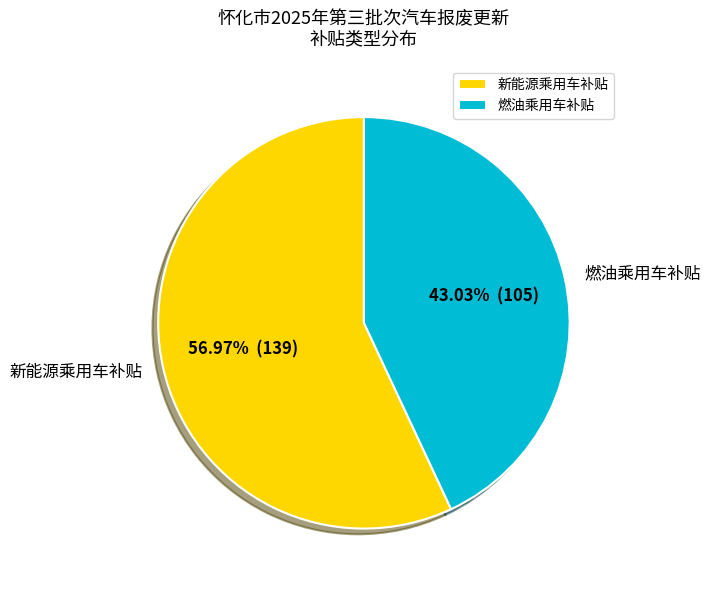

Is the sum of 燃油乘用车补贴 and 新能源乘用车补贴 greater than half?

Yes